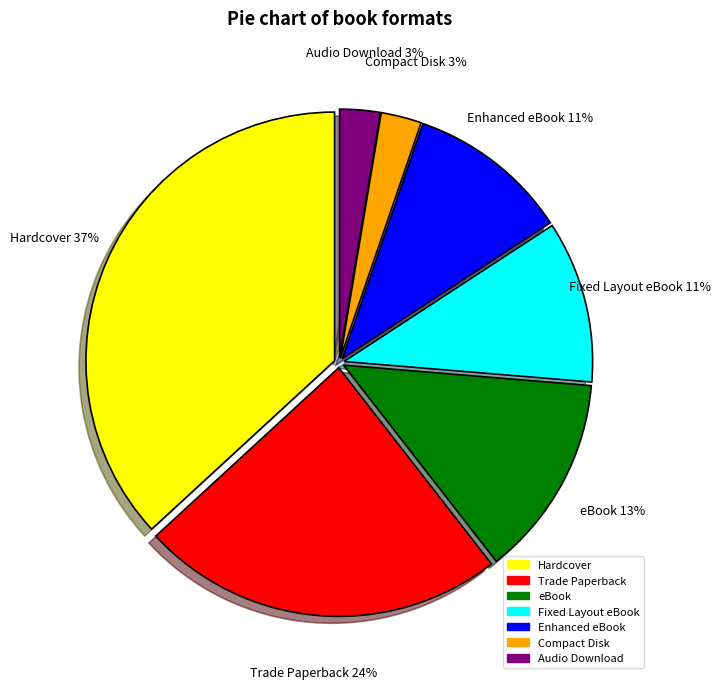

To the nearest percent, what portion does Fixed Layout eBook represent?

11%